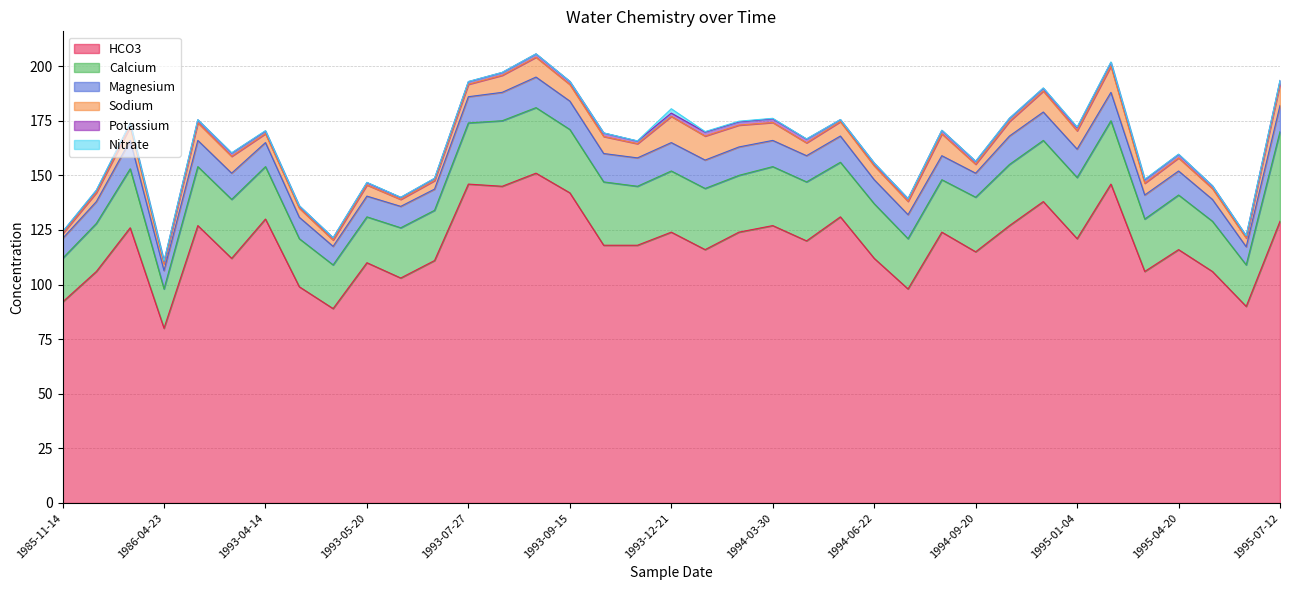

Which has a higher value, 1994-02-17 or 1994-11-03?

1994-11-03